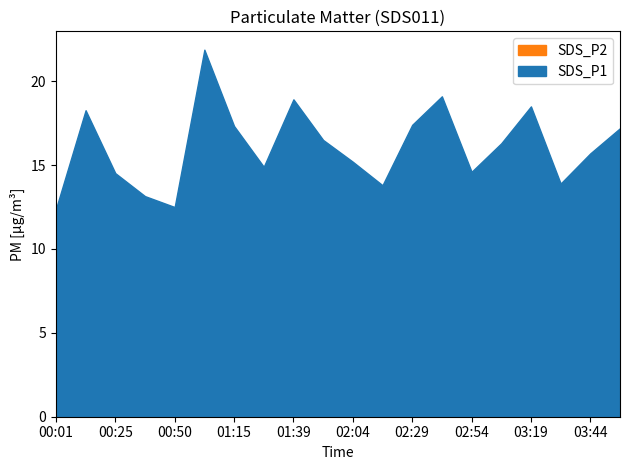

Where is the first local minimum for SDS_P2?

00:50